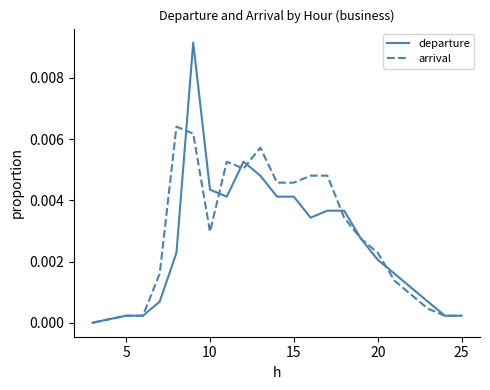

Which series has the largest range (max minus min)?

departure